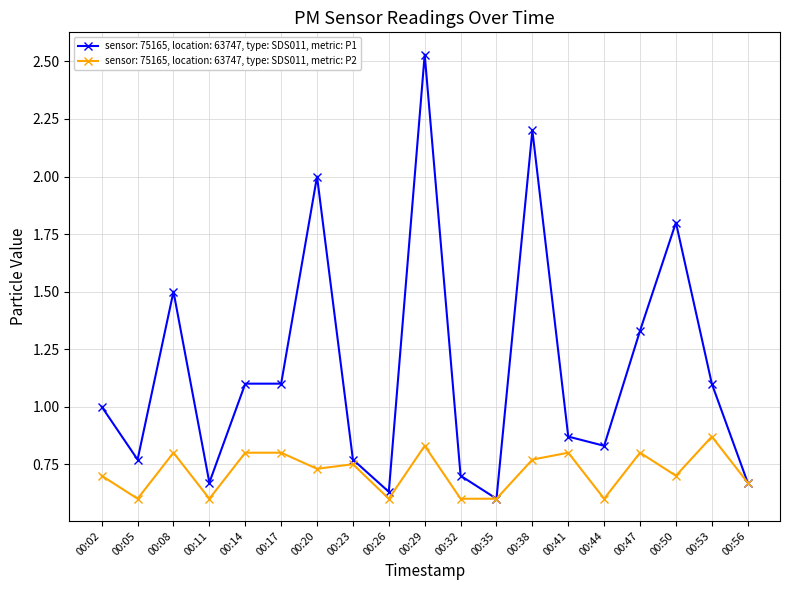

Is it true that sensor: 75165, location: 63747, type: SDS011, metric: P1 equals 1.0 at 00:11?

False